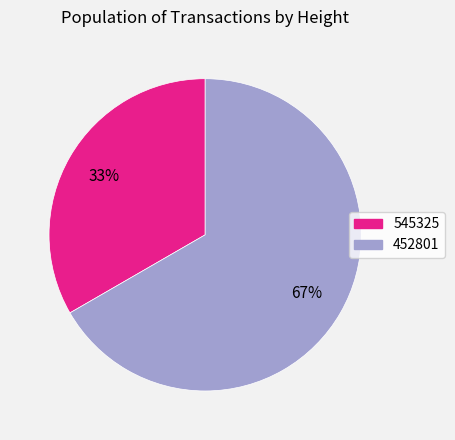

What is the largest slice in the pie chart?

452801